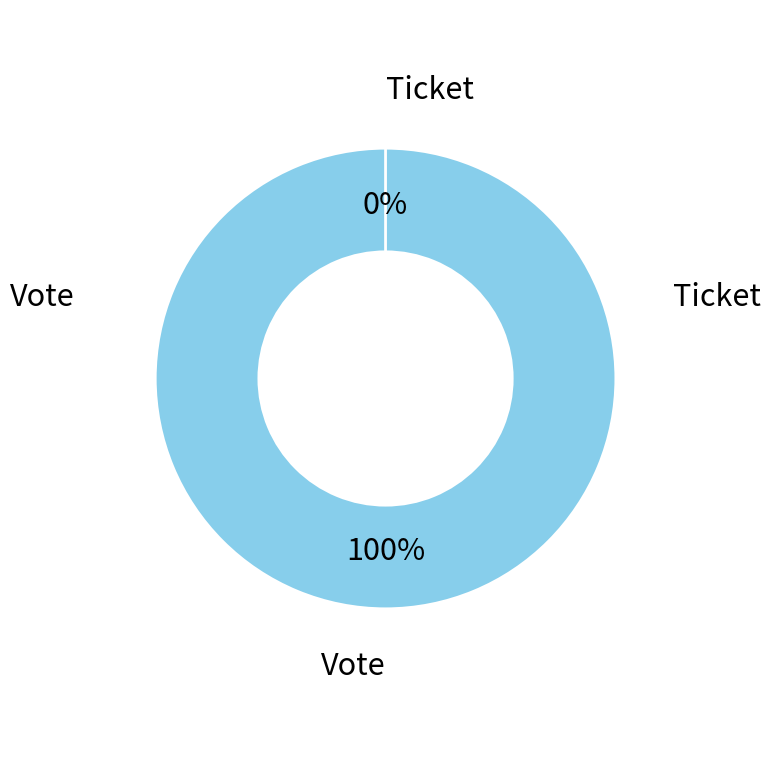

Do Vote and Ticket together represent more than half of the pie?

Yes